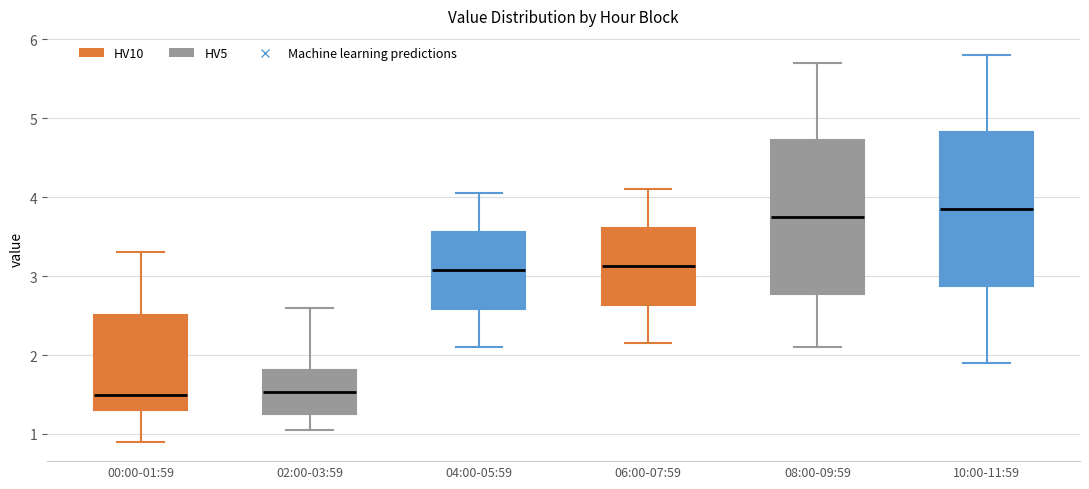

Where does the lower whisker of the box for 02:00-03:59 end on the y-axis? The values are not printed on the chart, so give them approximately, as read against the axis.

1.1